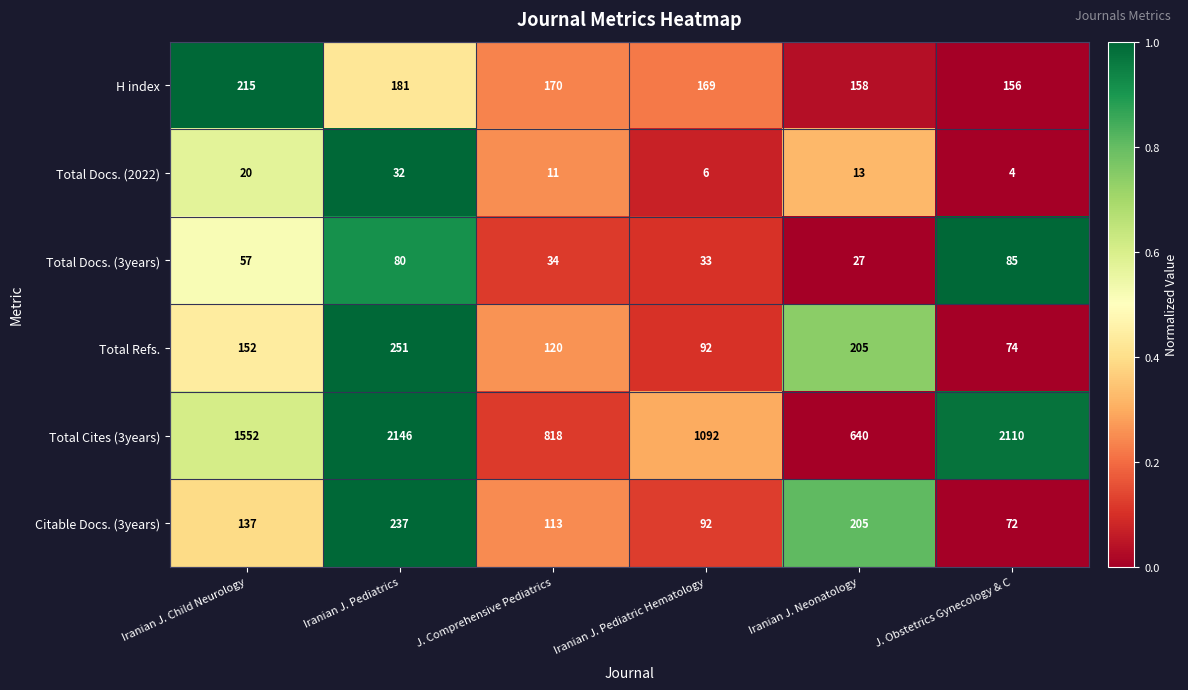

How many distinct data groups are displayed?

6